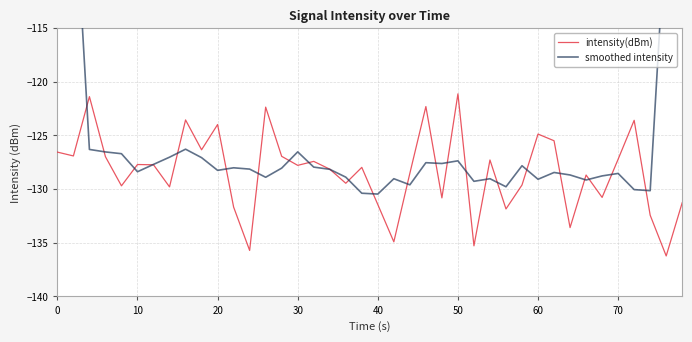

What is the average value of the smoothed intensity series?

-124.5